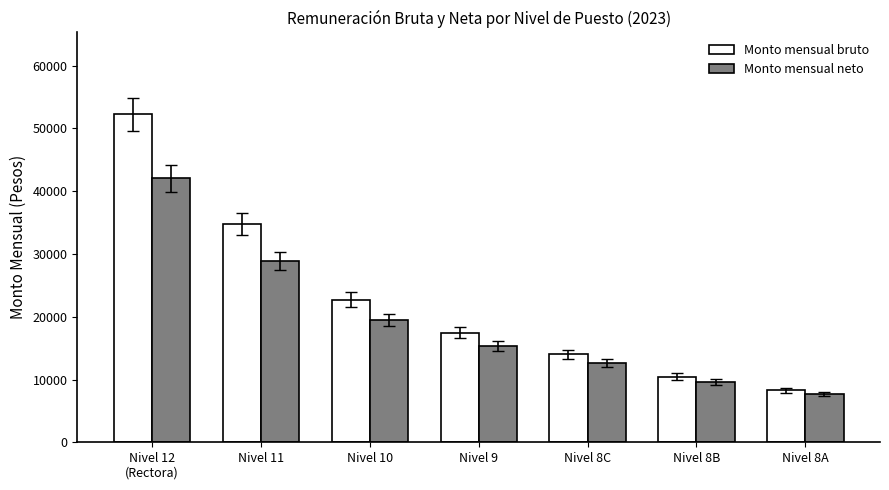

At which label does Monto mensual neto reach its minimum?

Nivel 8A